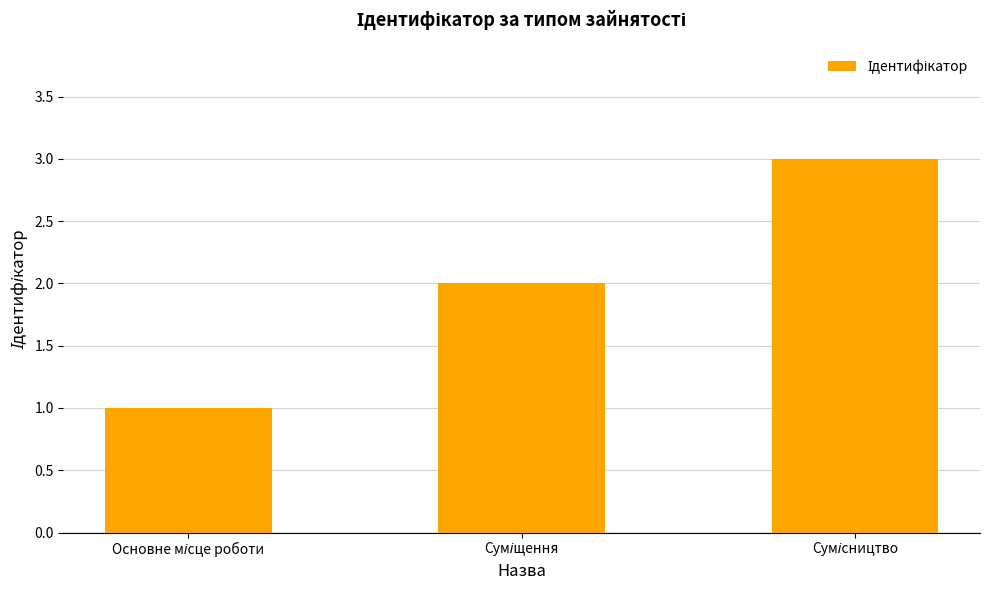

What is the greatest value displayed?

3